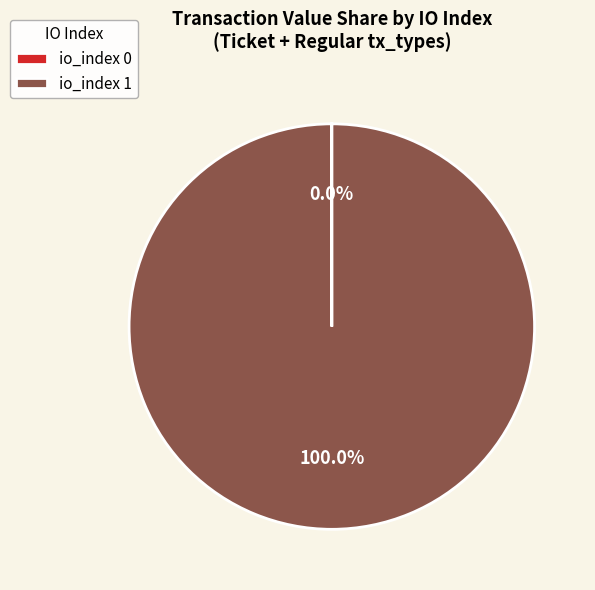

Does any single category account for the majority?

Yes